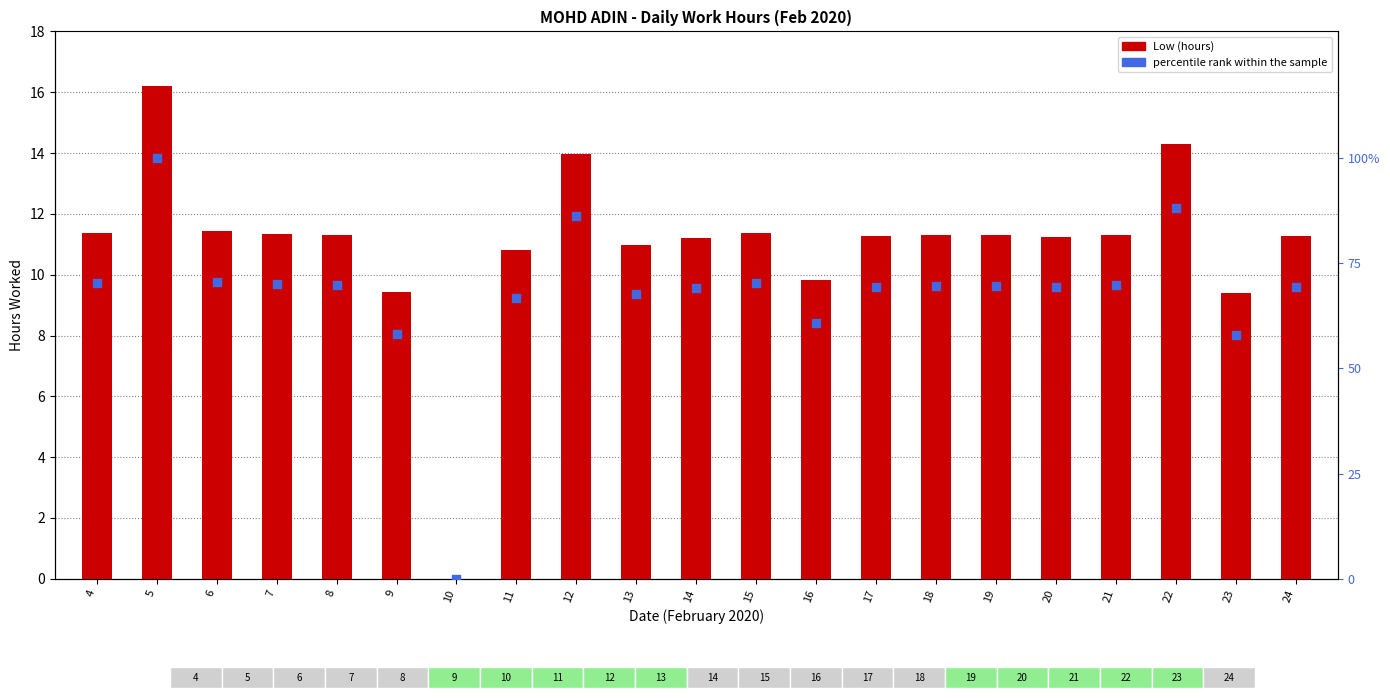

Which series has the largest total across all categories?

percentile rank within the sample